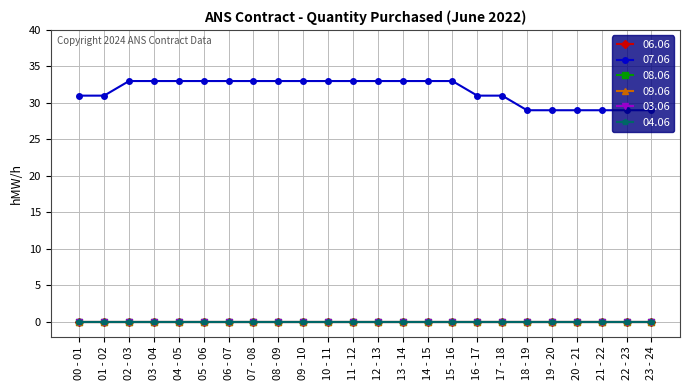

Which category has the highest value across all series?

02 - 03